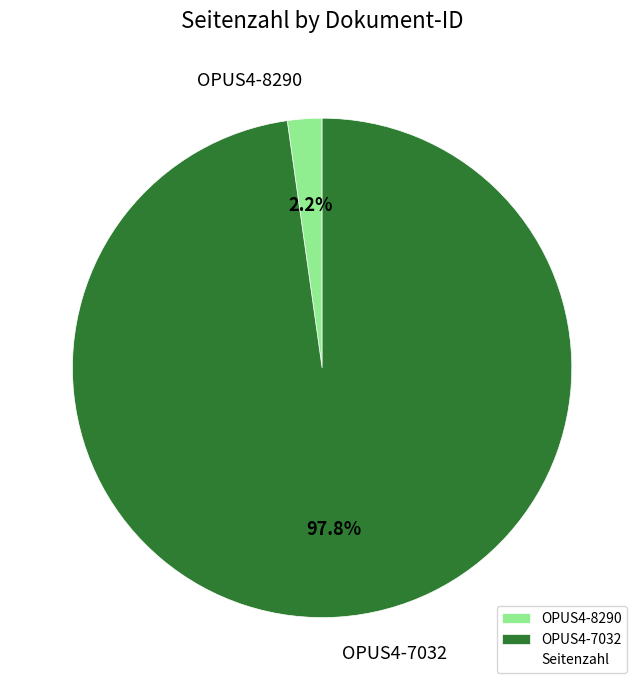

To the nearest percent, what portion does OPUS4-8290 represent?

2%